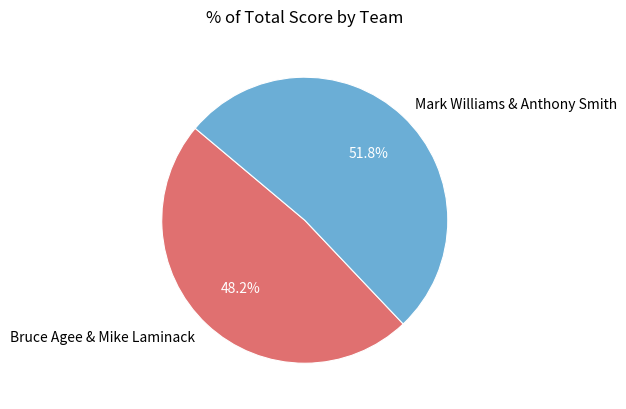

What percentage is the Bruce Agee & Mike Laminack slice, to the nearest percent?

48%